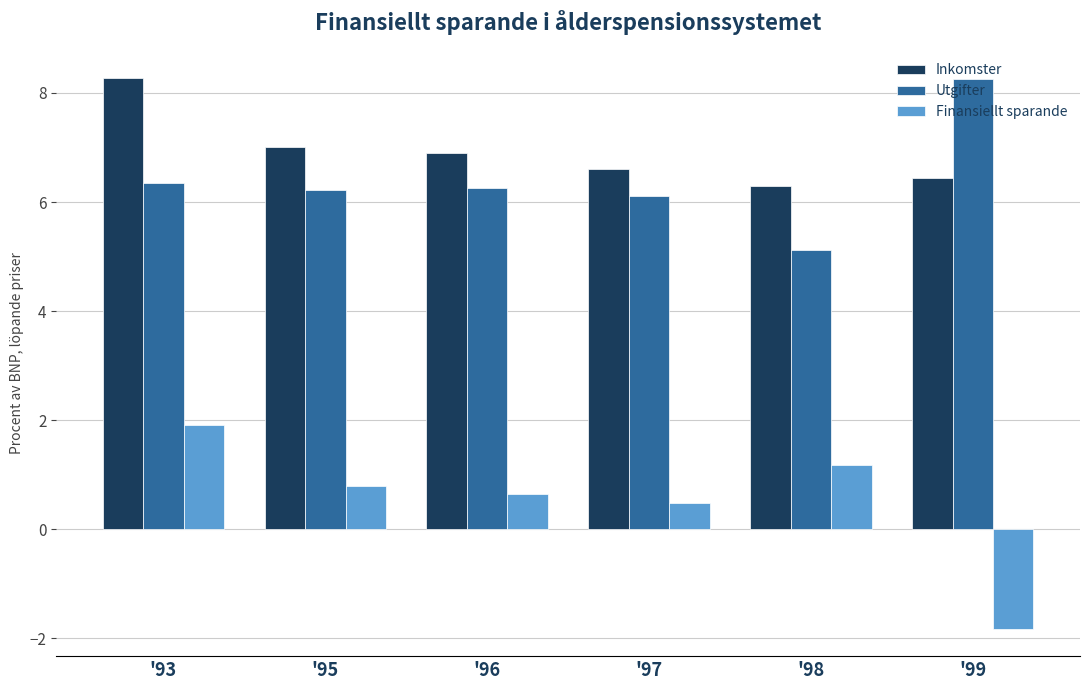

Count the number of data series in this chart.

3